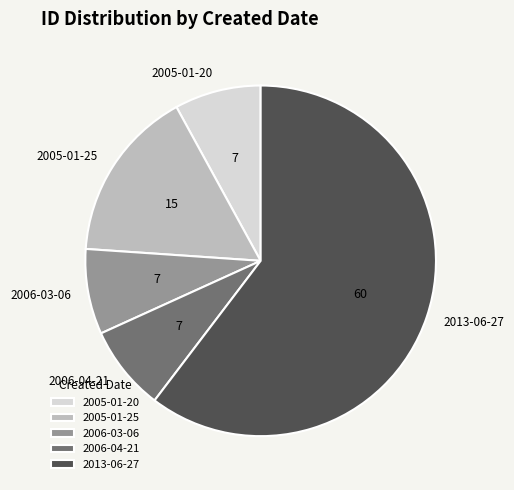

True or false: 2013-06-27 accounts for 60% of the total.

True